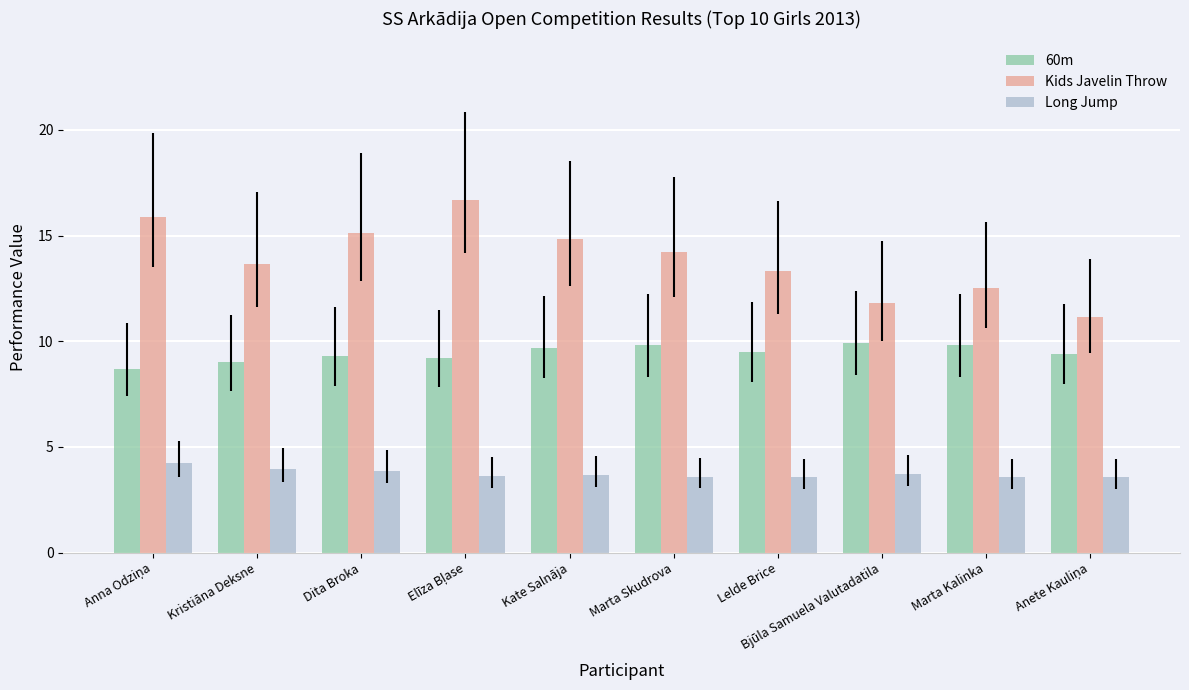

What are all the series names shown in the legend?

60m, Kids Javelin Throw, Long Jump